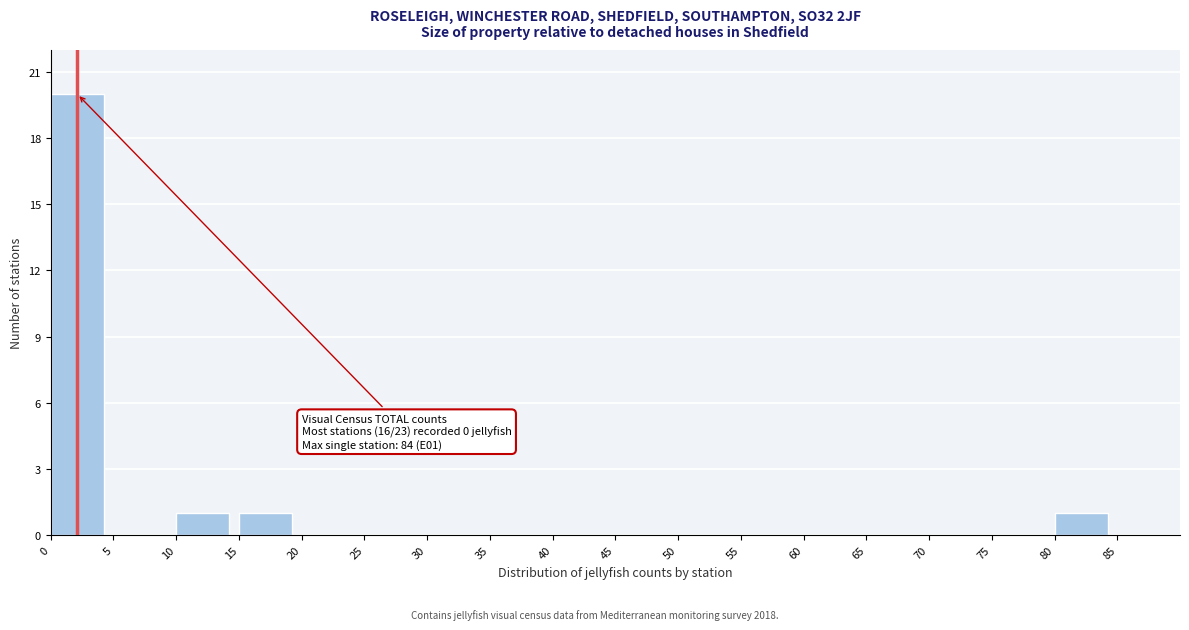

Over which range of the x-axis is the bar tallest?

0 to 5